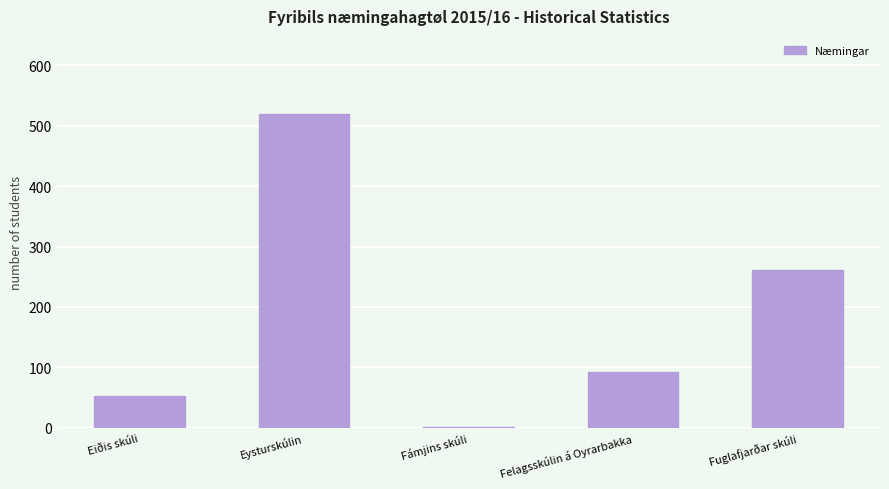

Where does the data first go above 93?

Eysturskúlin